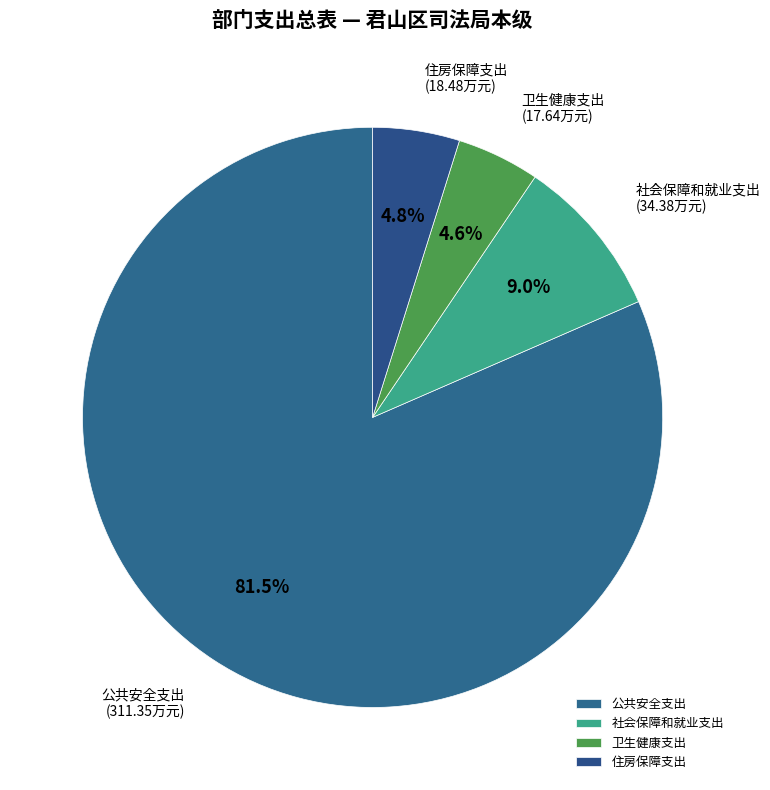

Which slice represents more than half of the pie?

公共安全支出